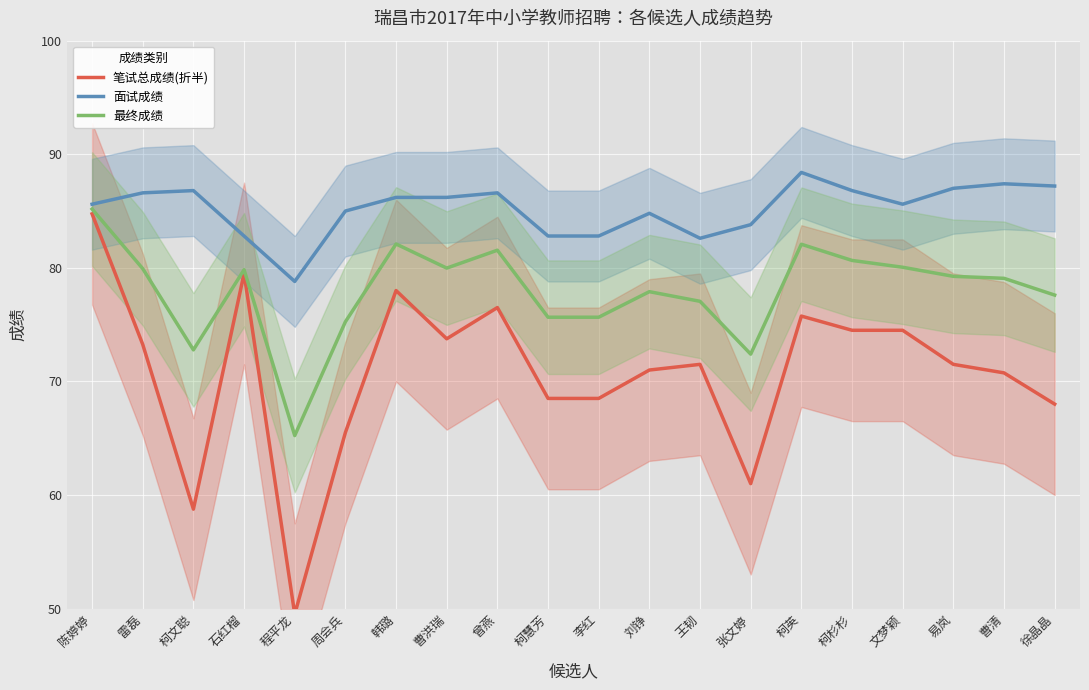

Where is 最终成绩 nearest to the value 75?

周会兵